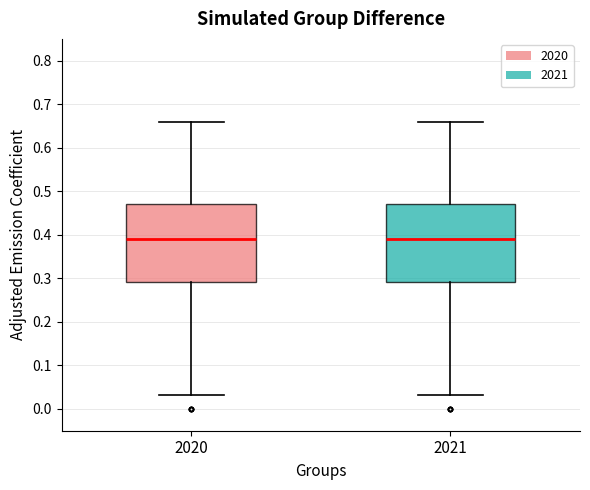

Where does the upper whisker of the box at x = 2020 end on the y-axis? The values are not printed on the chart, so give them approximately, as read against the axis.

0.66